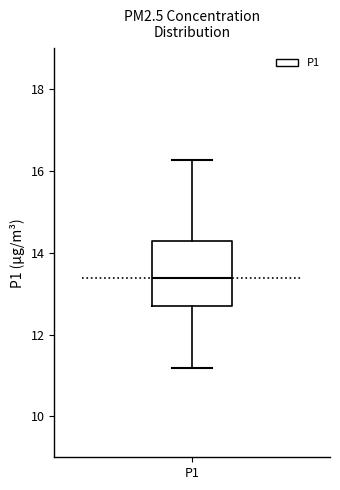

Read this box plot against the y-axis: the position of the median line, the range covered by the box, and the ends of both whiskers. The values are not printed on the chart, so give them approximately, as read against the axis.

median 13.4, box 12.8 to 14.4, whiskers 11.2 to 16.2